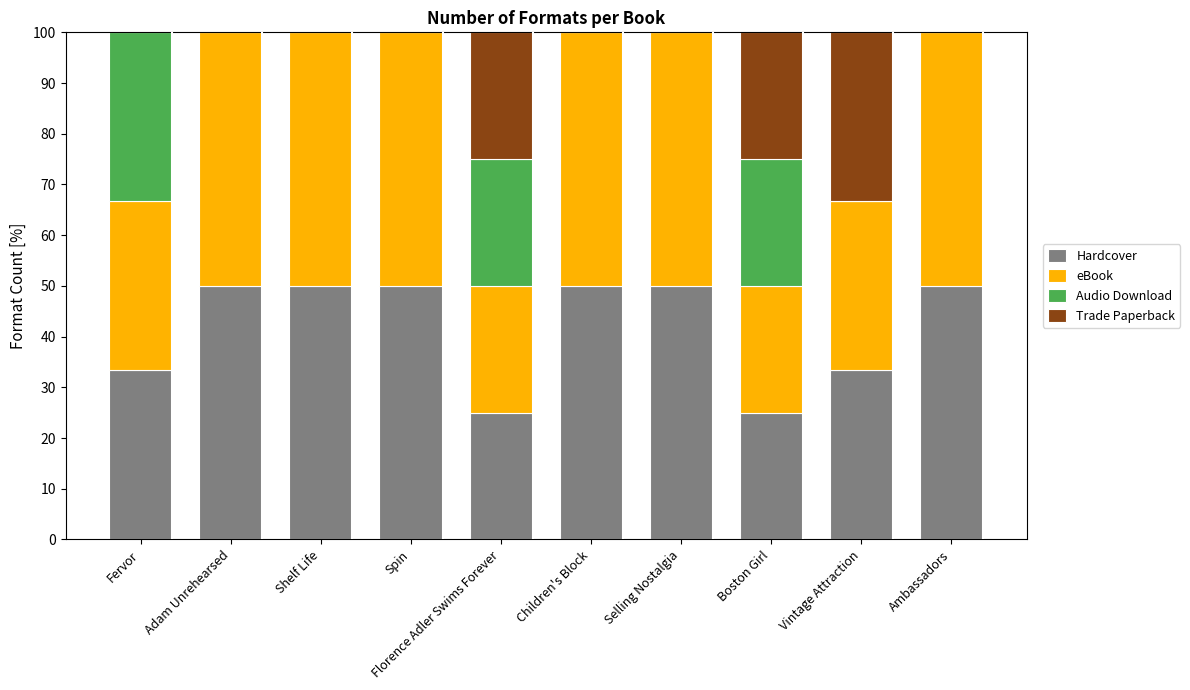

What is the highest value of the Hardcover series?

50.0